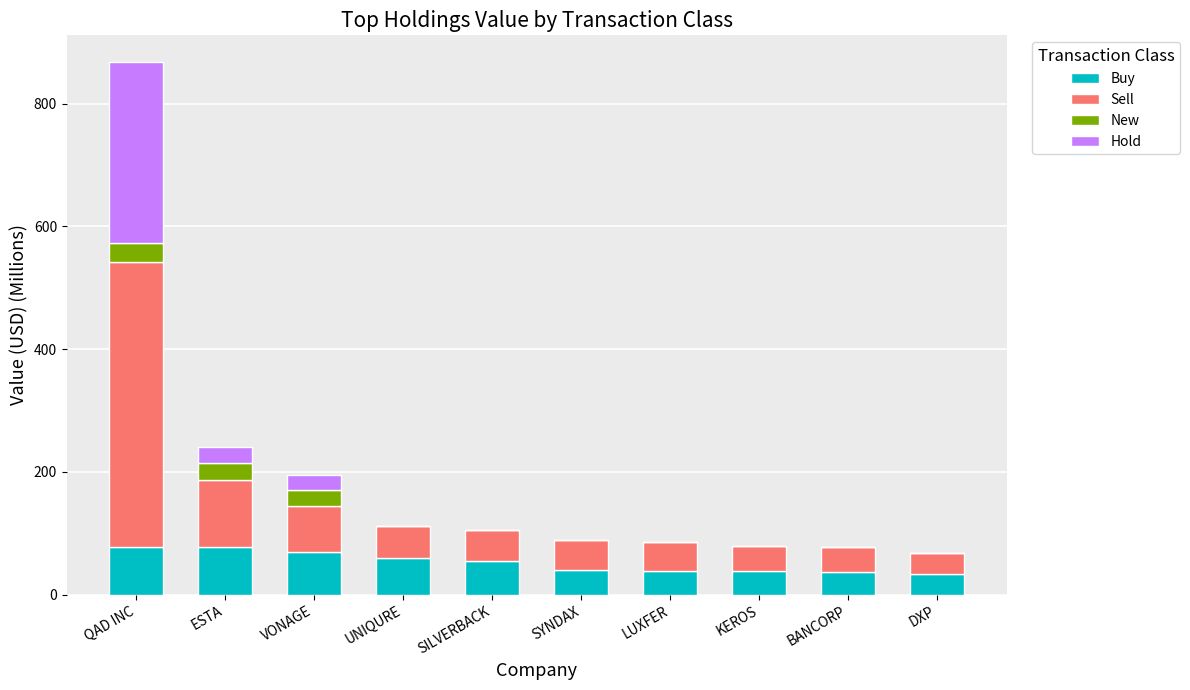

What is the sum of the Buy values at VONAGE and BANCORP?

106.9